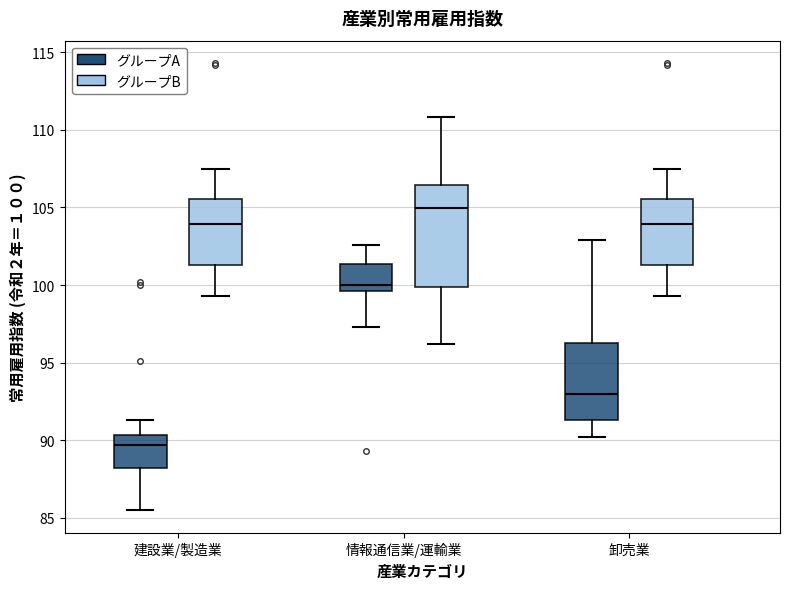

Comparing the boxes themselves (not the whiskers), which one is the tallest?

情報通信業/運輸業 (グループB)